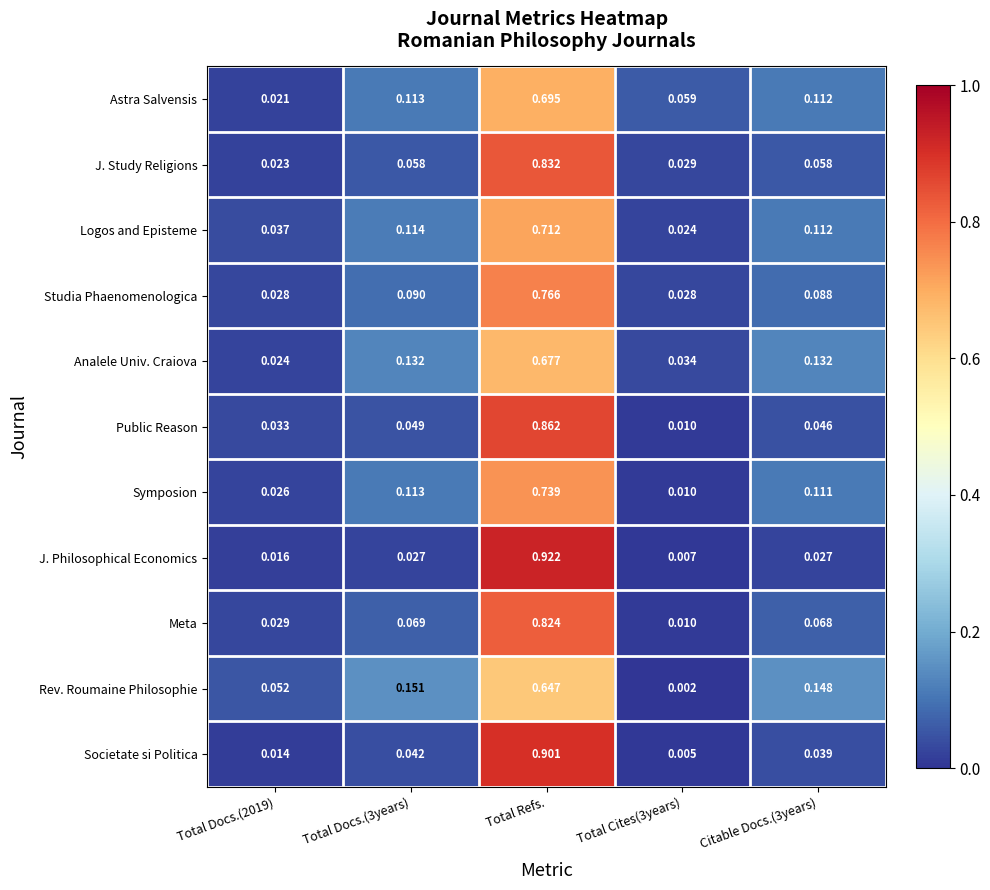

At which category is the sum across all series the highest?

Total Refs.